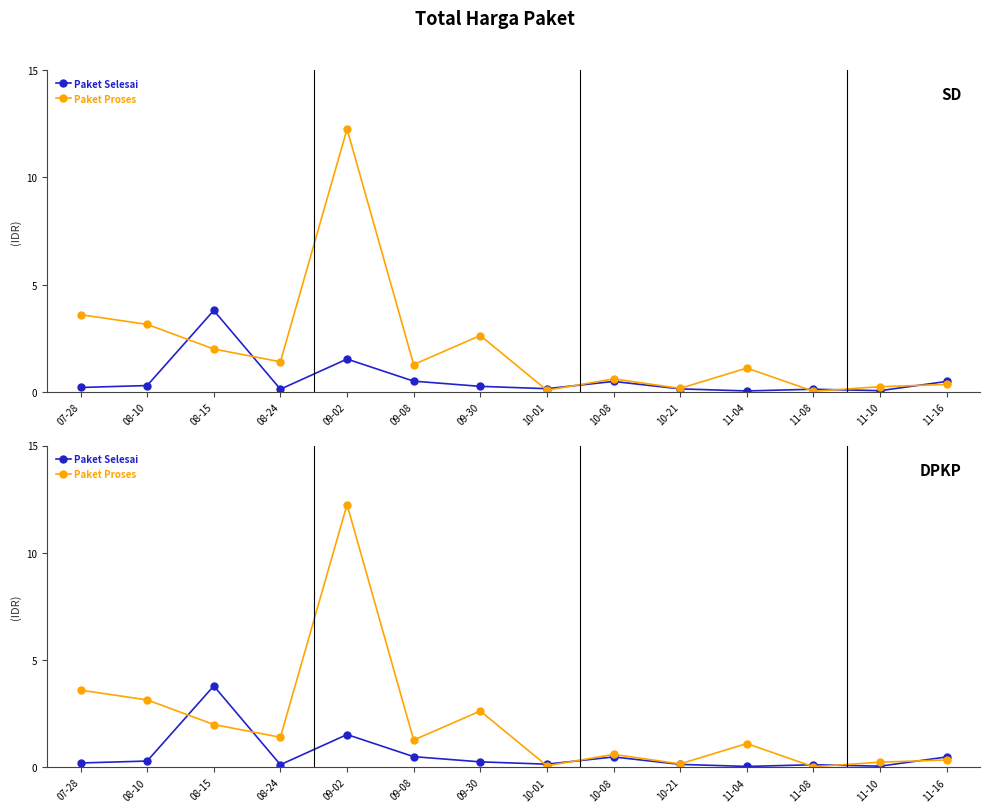

The value of Paket Selesai at 09-30 is 0.4. True or false?

False